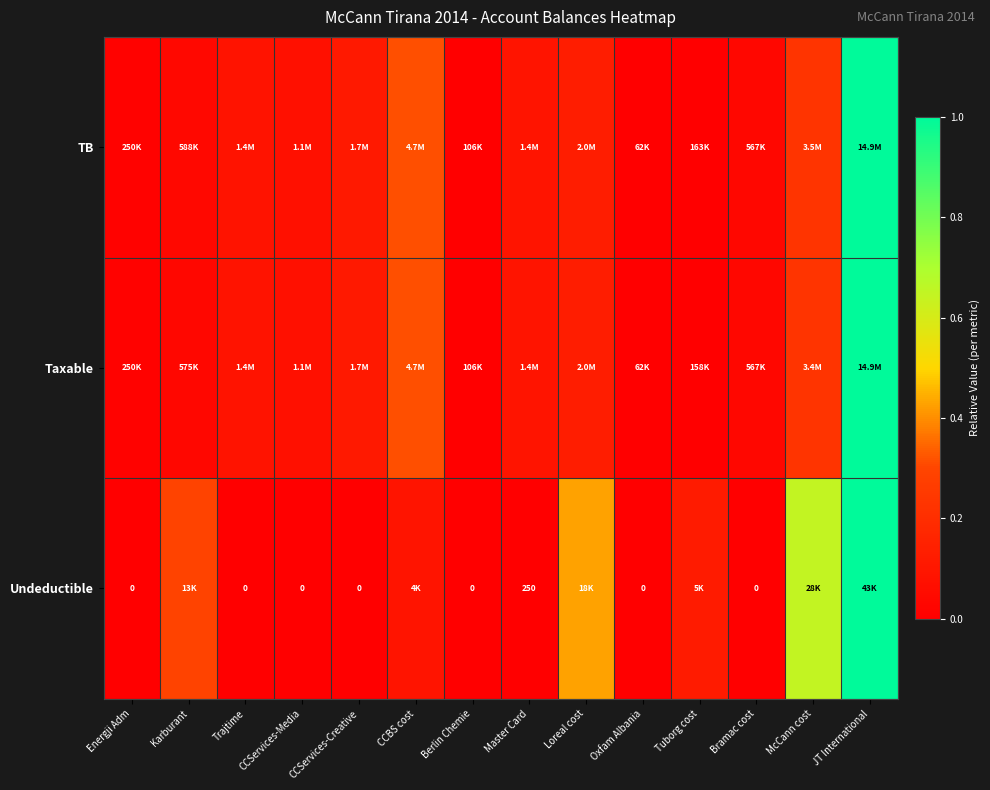

True or false: Undeductible has a value of 0.0 at Trajtime.

True